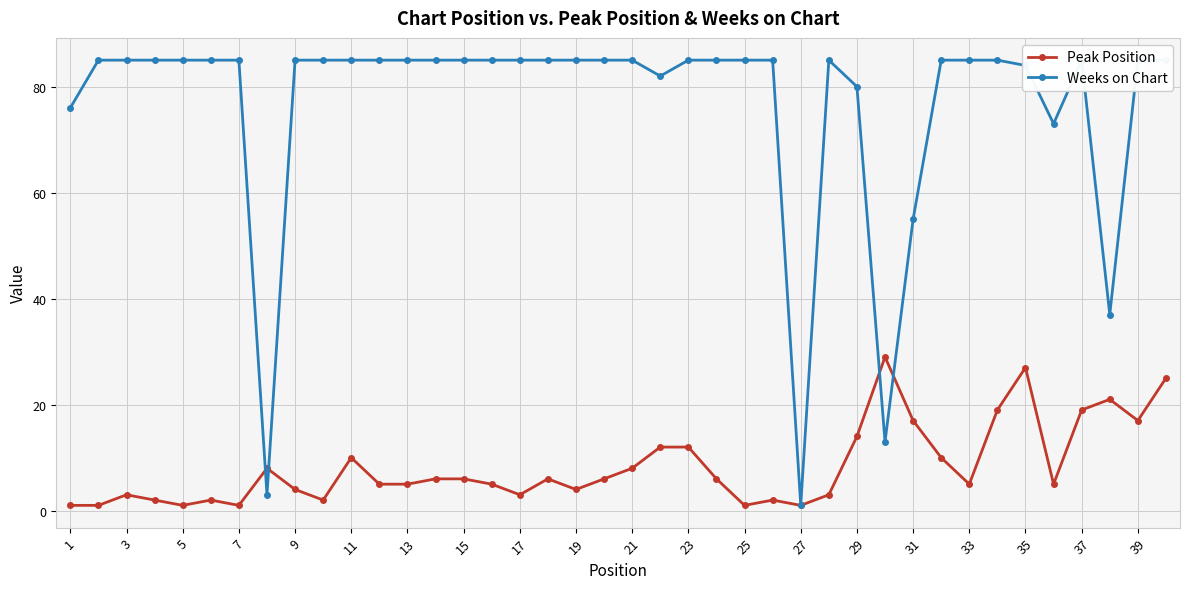

The Peak Position series shows 11 at 21. True or false?

False